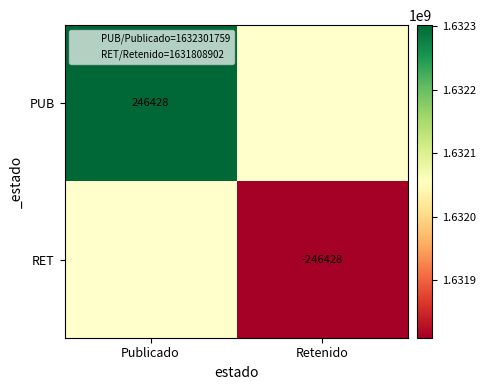

Rank the series at Publicado from highest to lowest value.

PUB, RET